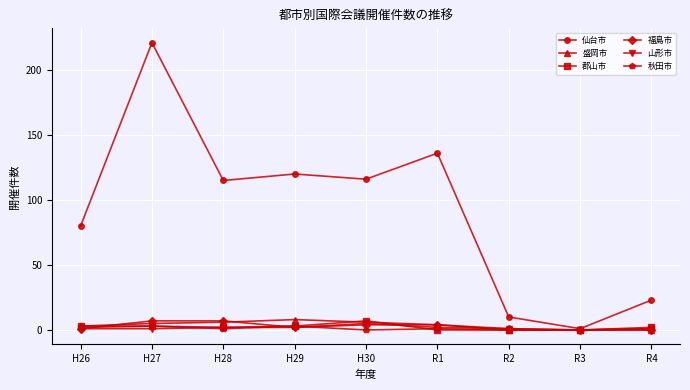

What is the difference between the maximum and second lowest values in the 仙台市 series?

211